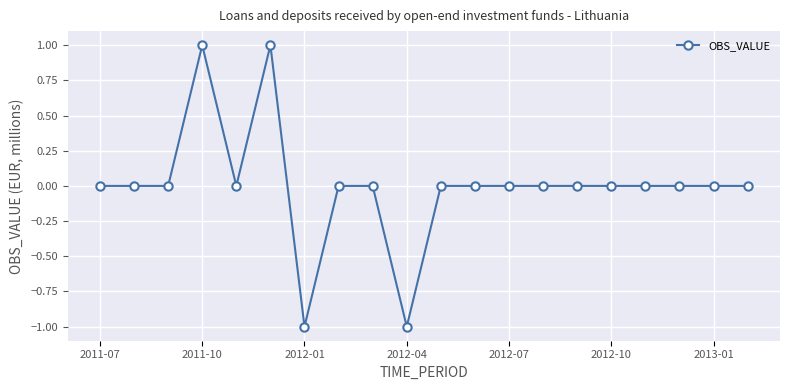

True or false: there are more than 1 points higher than both neighbors.

True